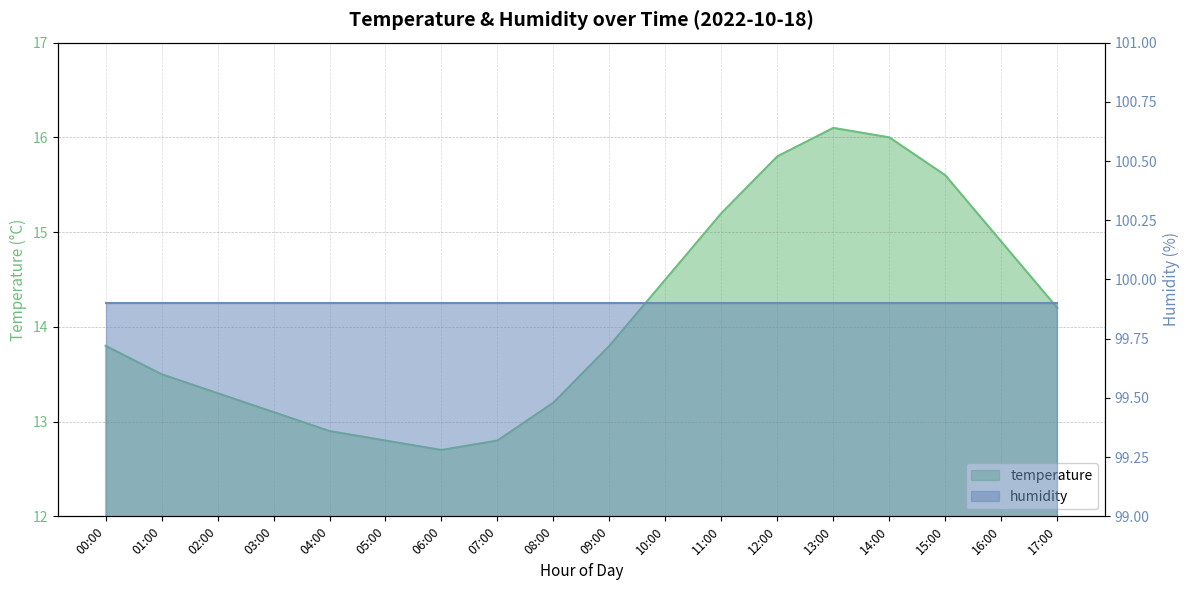

How many points are lower than both their immediate neighbors (excluding endpoints)?

1